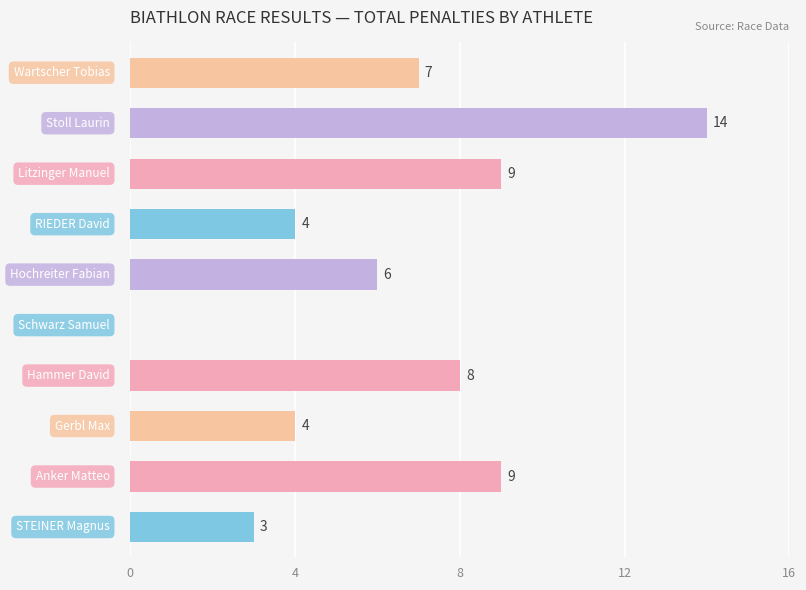

Count the number of data series in this chart.

1